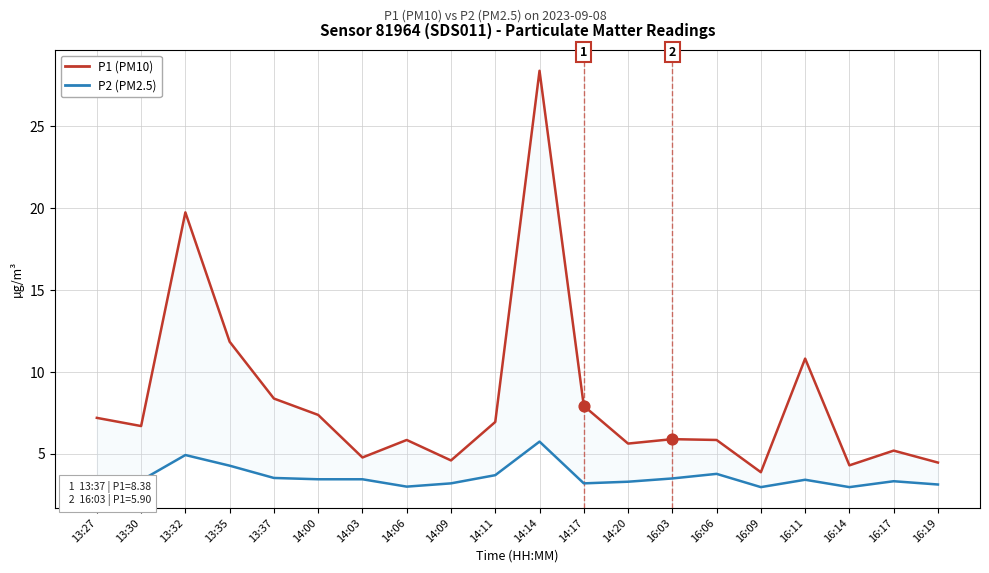

At which category is the sum across all series the highest?

14:14